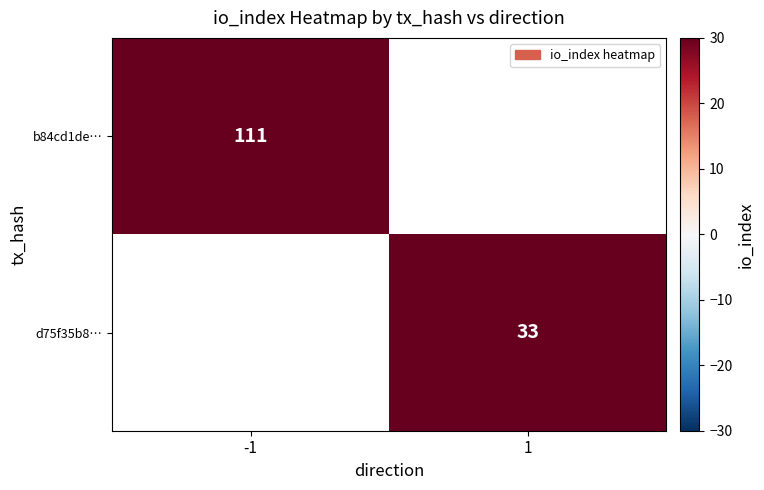

The value of d75f35b8… at 1 is 33. True or false?

True